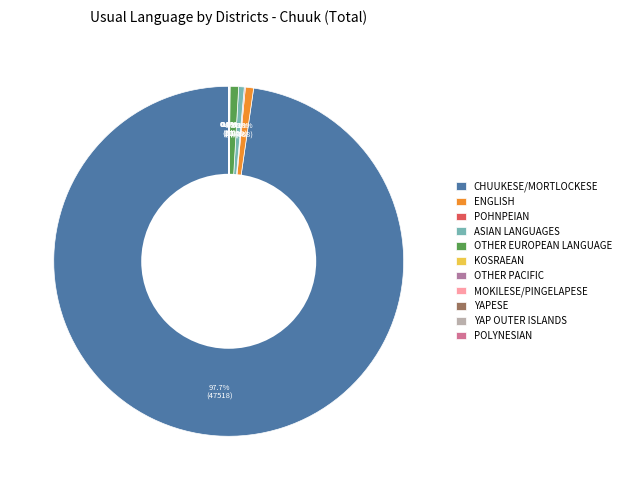

How many slices are in this pie chart?

11